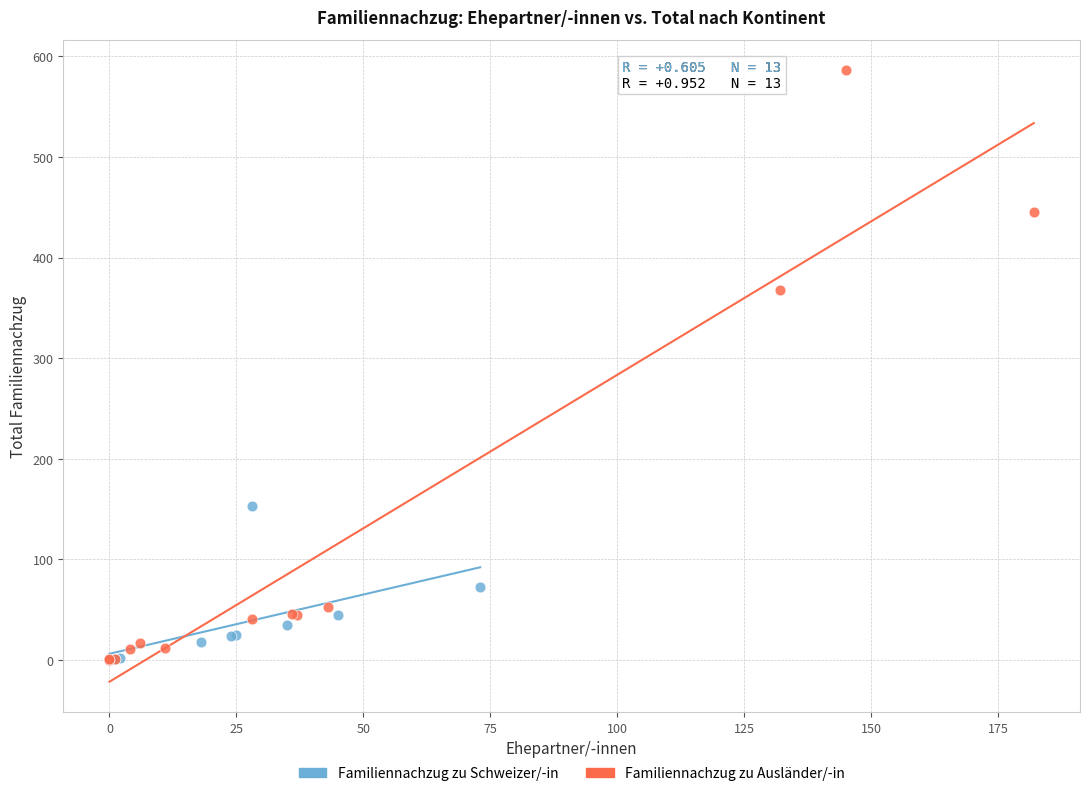

Which series has the largest Y range (max minus min)?

Familiennachzug zu Ausländer/-in